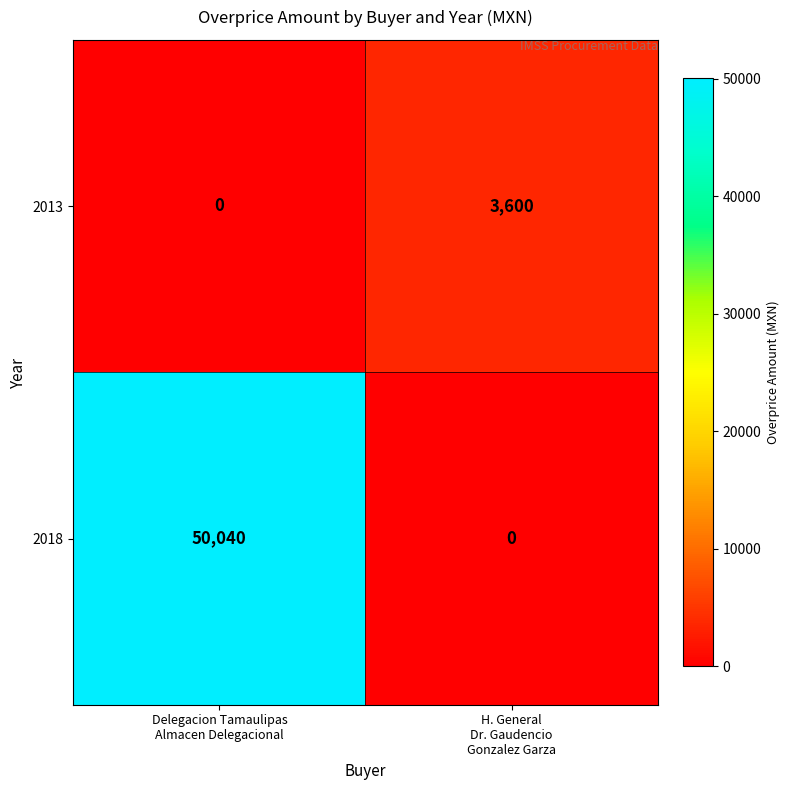

List the series in order of their peak value, lowest first.

2013, 2018